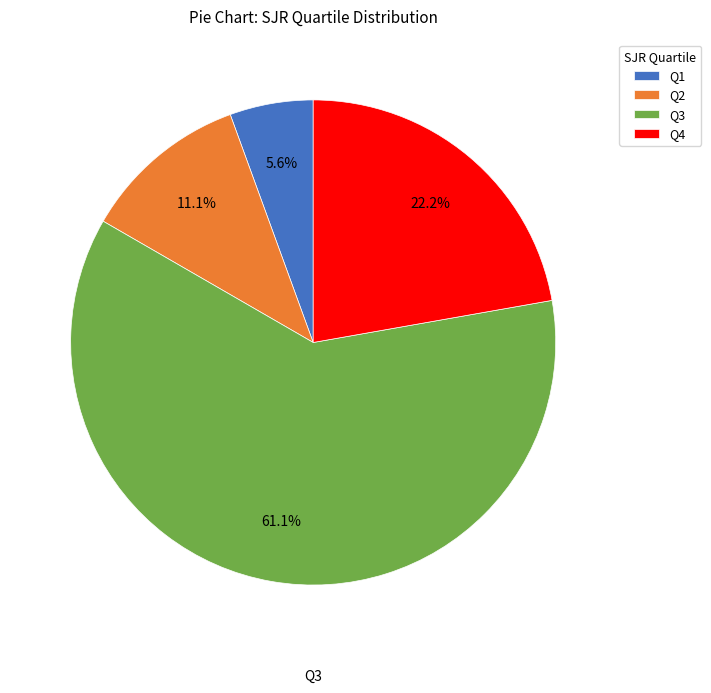

The Q4 slice represents 22% of the pie. True or false?

True